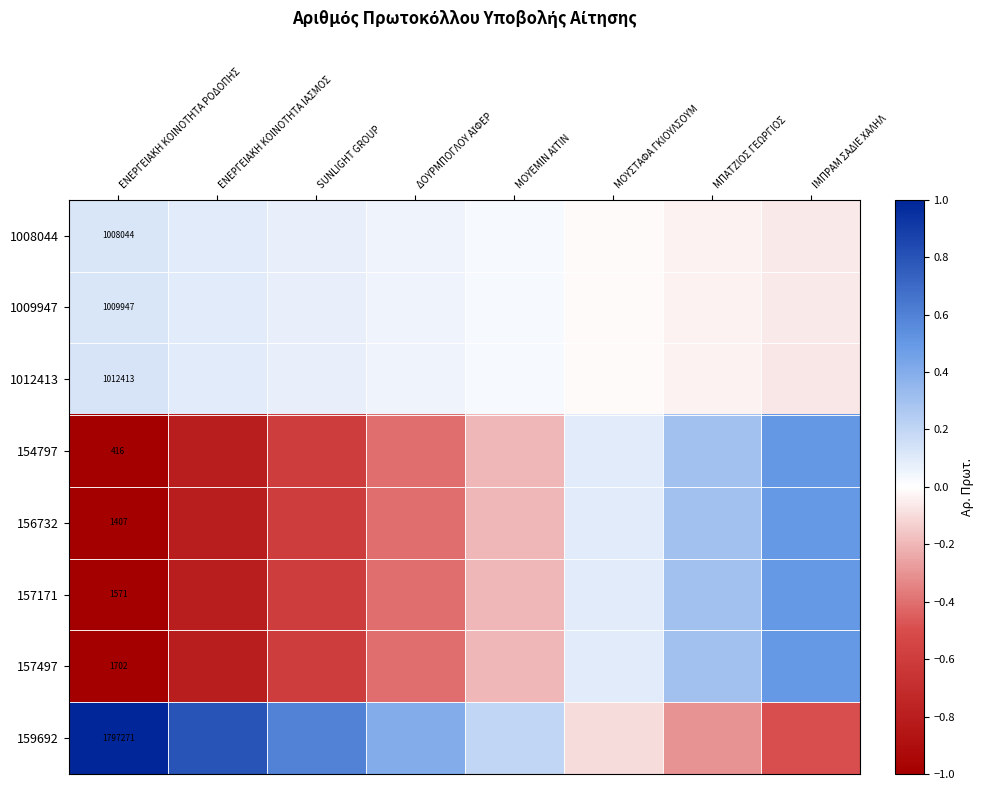

Where is 159692 nearest to the value 0?

ΜΟΥΣΤΑΦΑ ΓΚΙΟΥΛΣΟΥΜ